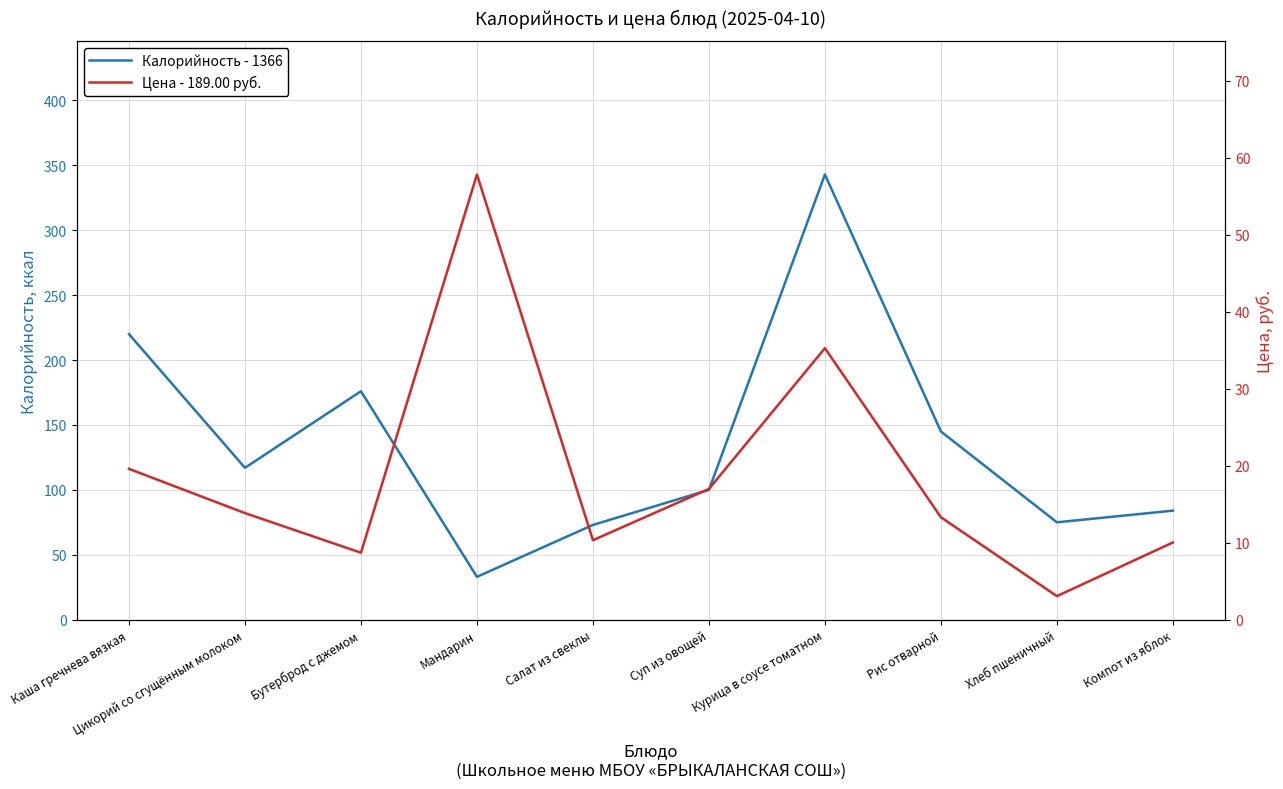

True or false: Цена - 189.00 руб. has a value of 17.0 at Суп из овощей.

True